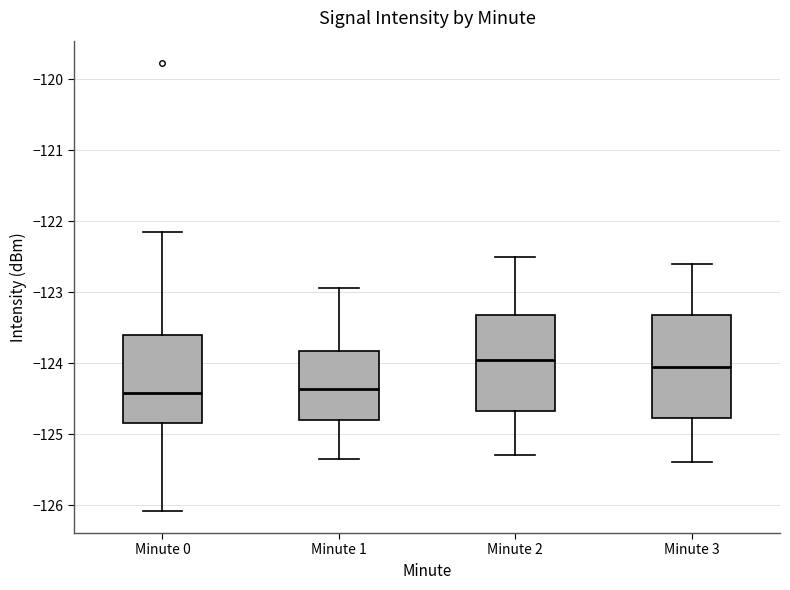

Comparing the boxes themselves (not the whiskers), which one is the tallest?

Minute 3